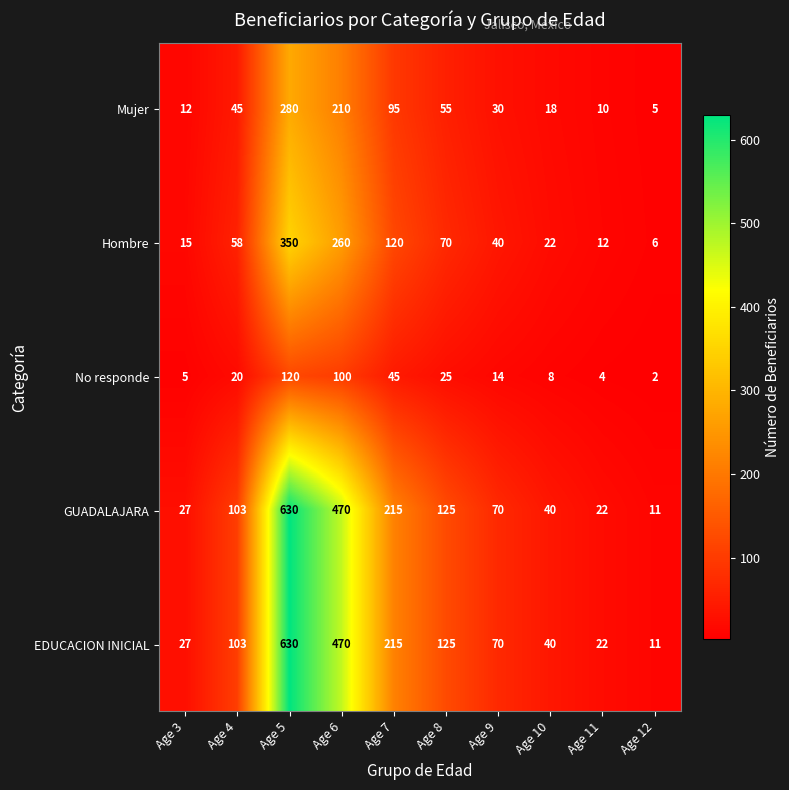

True or false: Mujer has a value of 5 at Age 12.

True